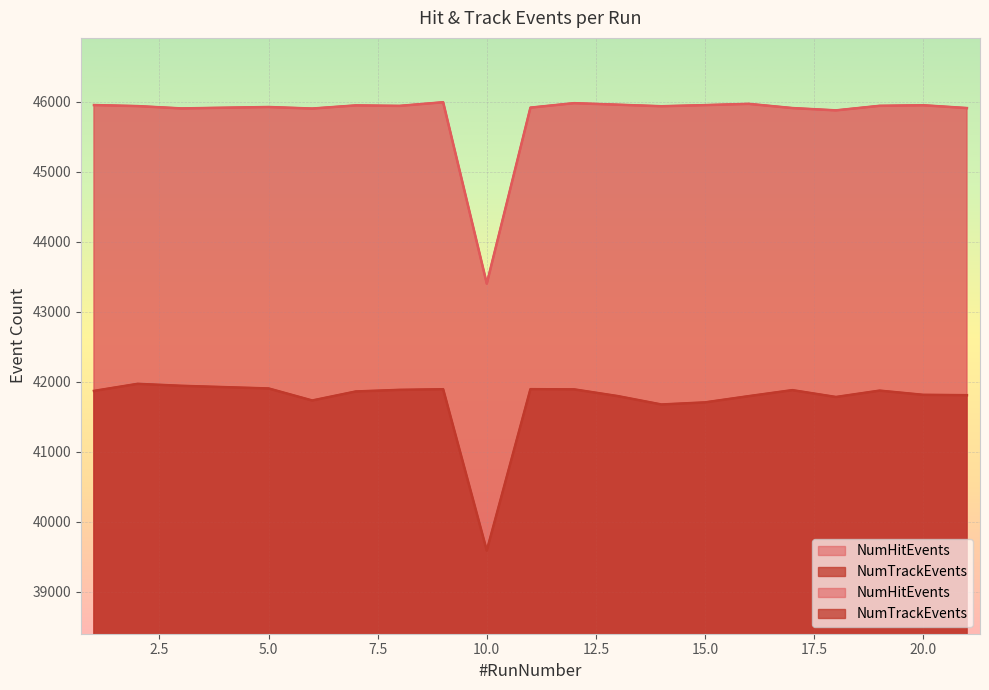

True or false: NumHitEvents and NumTrackEvents intersect in this chart.

False